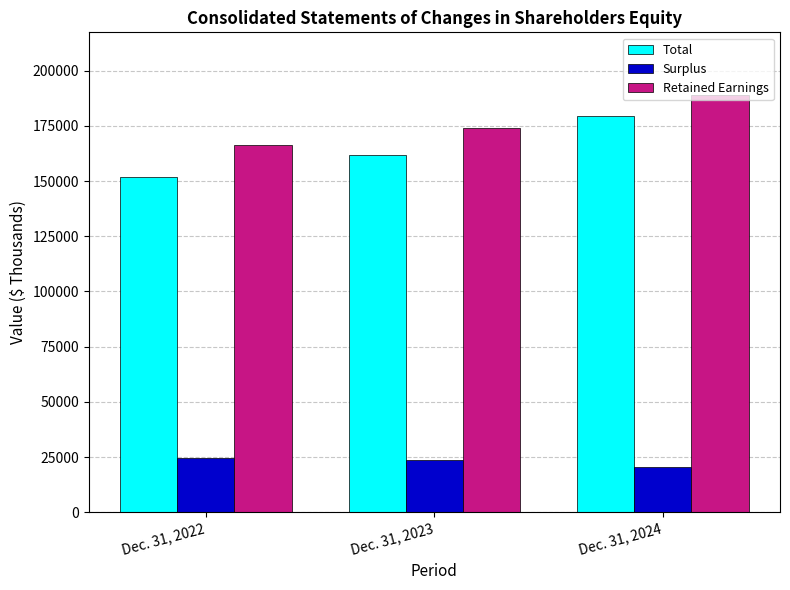

How many bars are there in total?

9